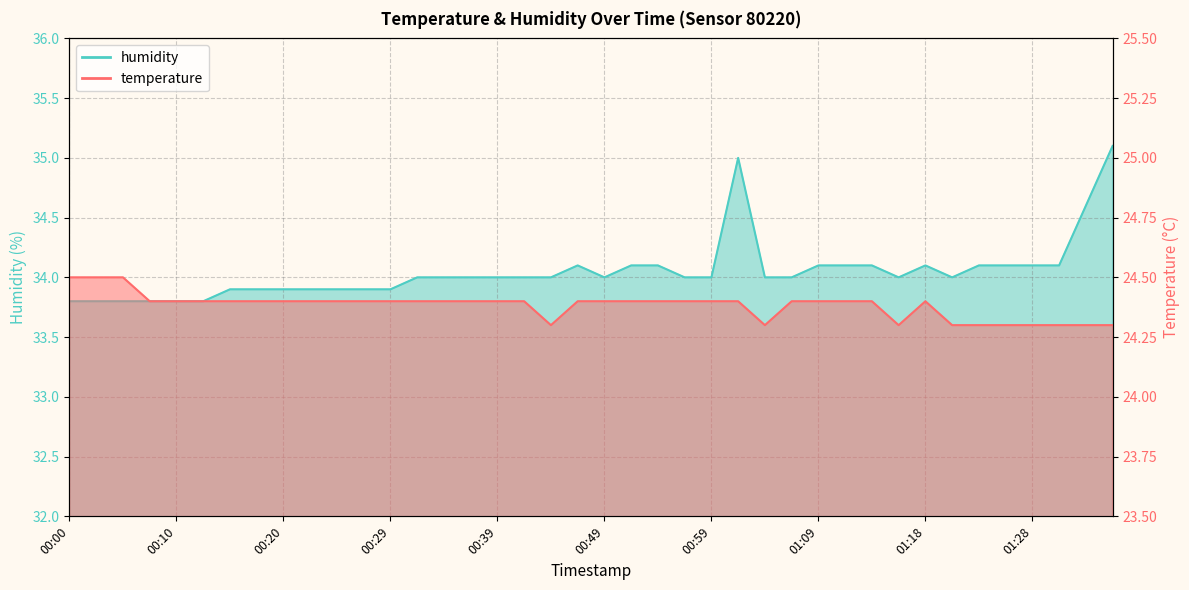

How many data points does each series have?

40